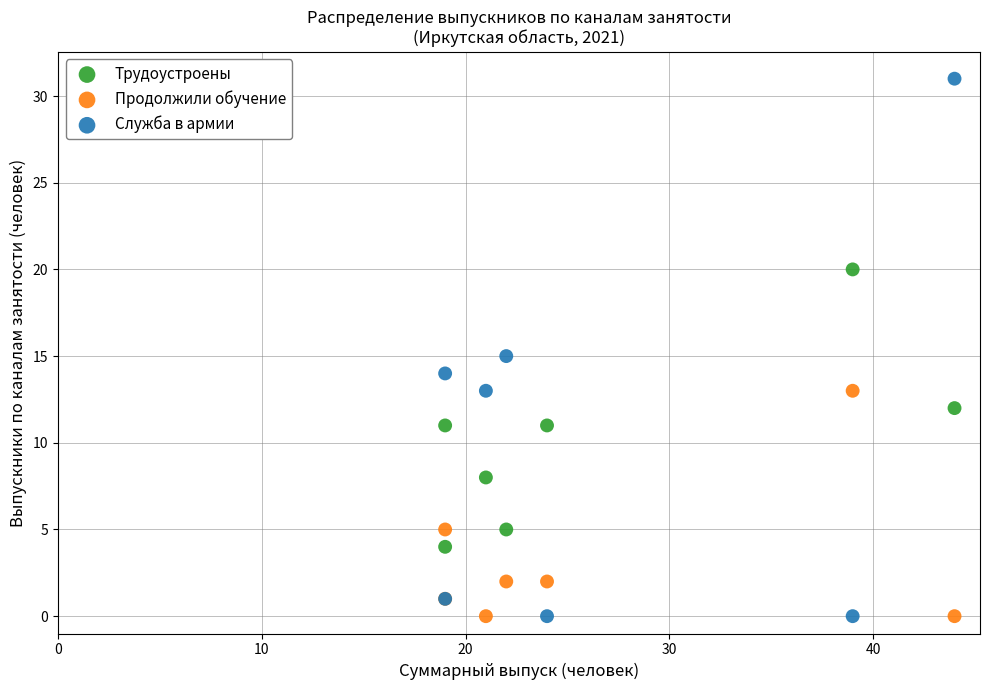

Which series has the widest spread of Y values?

Служба в армии